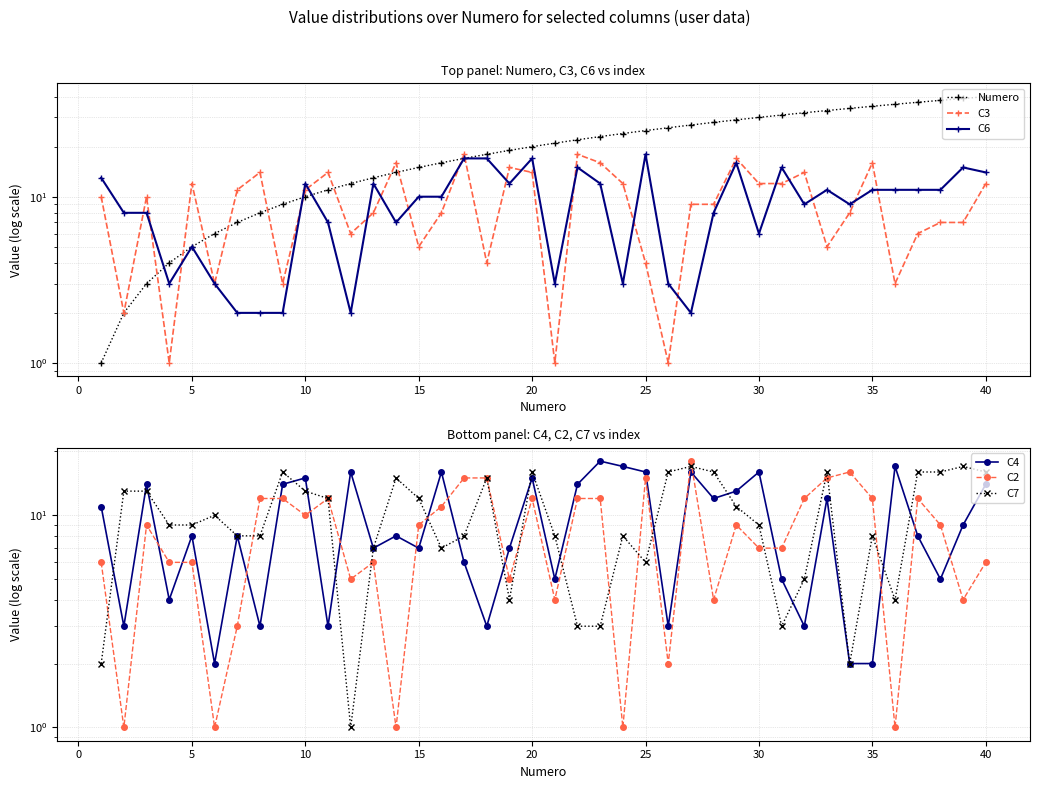

What is the value of the C6 point at the 4th from the left?

3